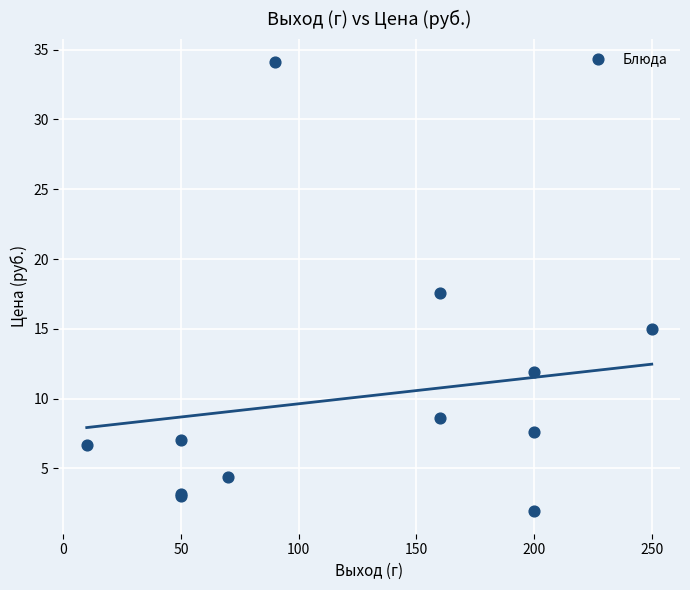

What Y value in the scatter plot is closest to 18?

17.6